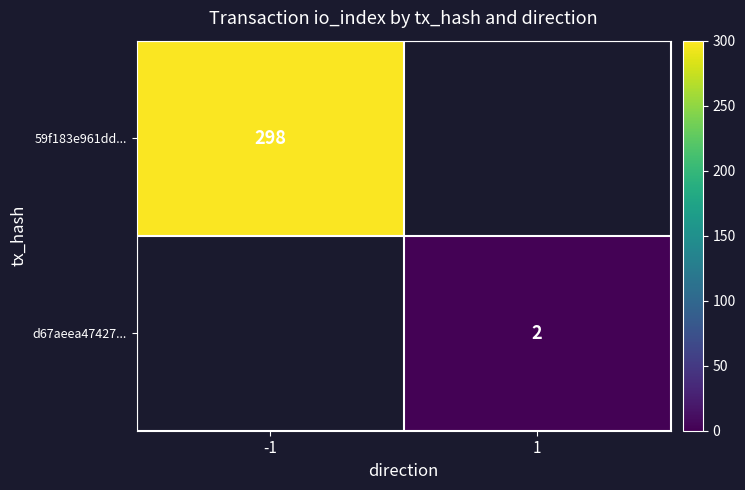

The value of 59f183e961dd... at -1 is 487. True or false?

False